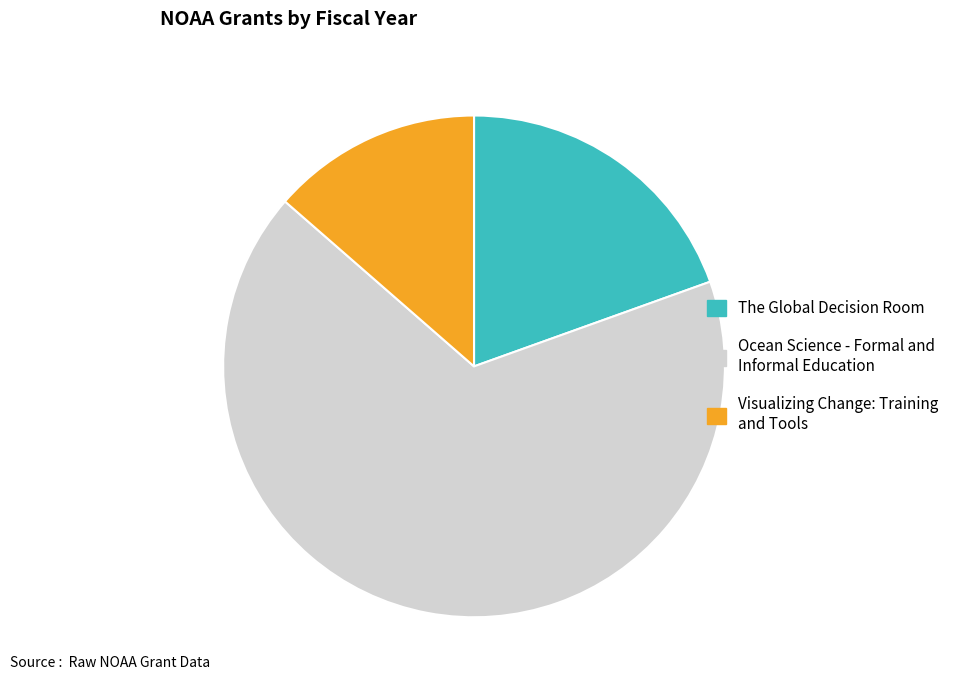

True or false: Visualizing Change: Training and Tools accounts for 28% of the total.

False